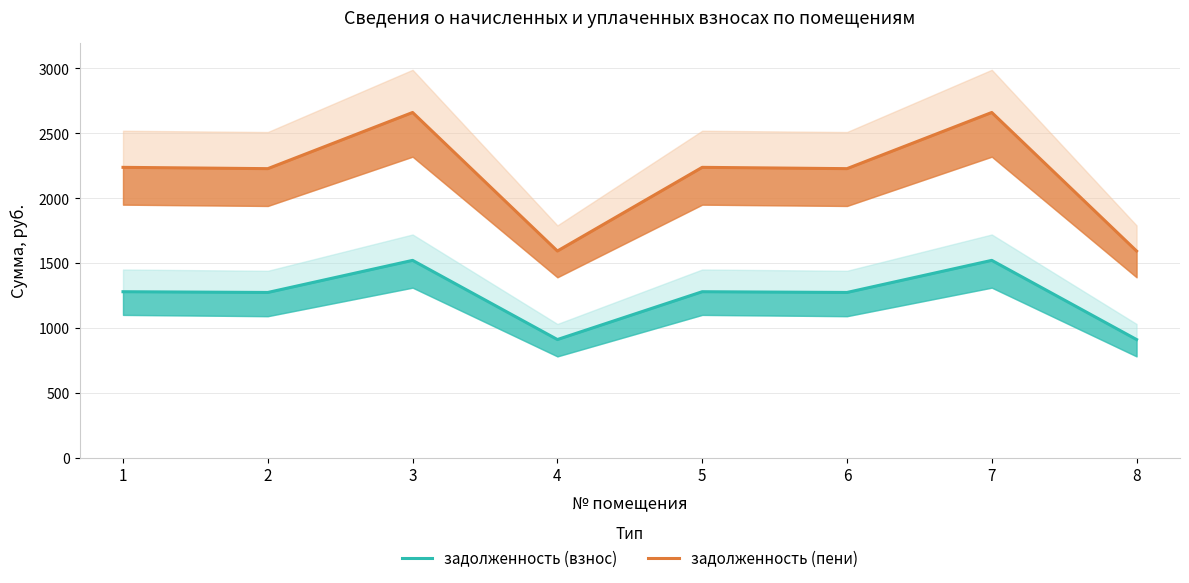

List the labels in order of задолженность (взнос) value, largest first.

3, 7, 1, 5, 2, 6, 4, 8